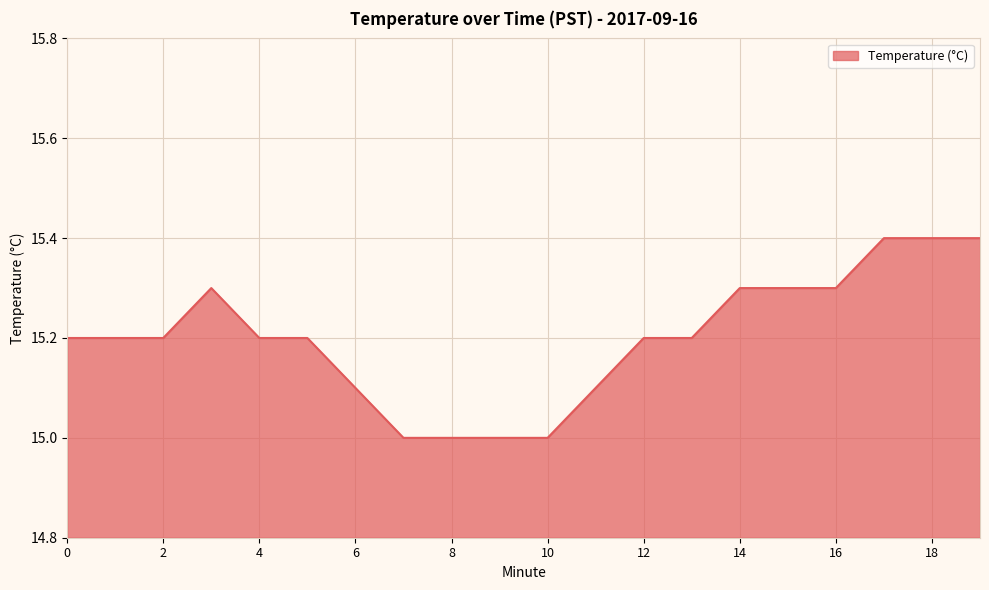

What is the smallest value displayed?

15.0